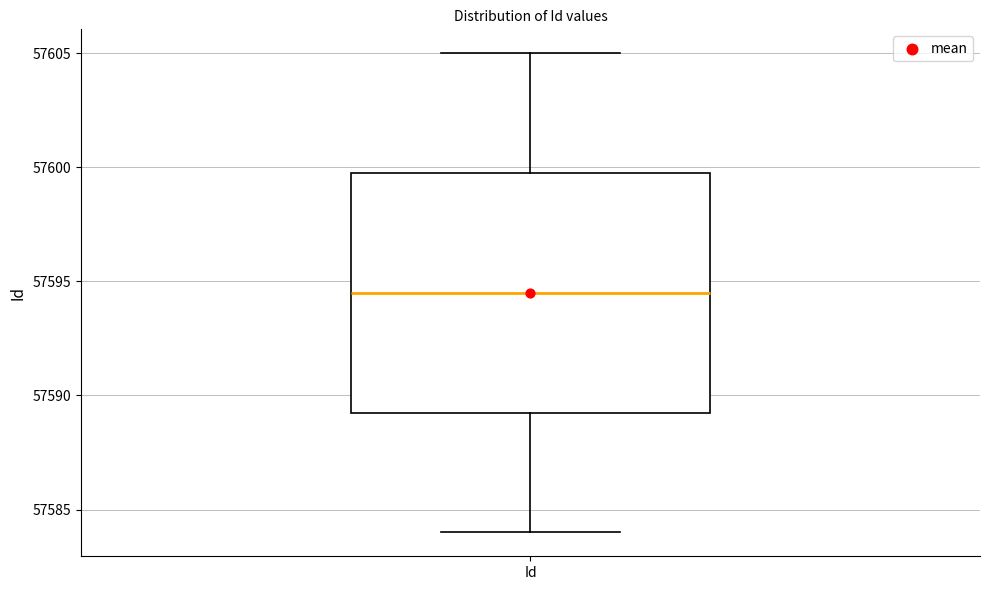

Read this box plot against the y-axis: the position of the median line, the range covered by the box, and the ends of both whiskers. The values are not printed on the chart, so give them approximately, as read against the axis.

median 57594.5, box 57589.5 to 57600.0, whiskers 57584.0 to 57605.0